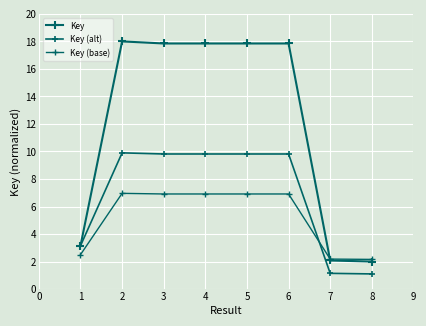

Between 4 and 5, which series saw the biggest shift?

Key